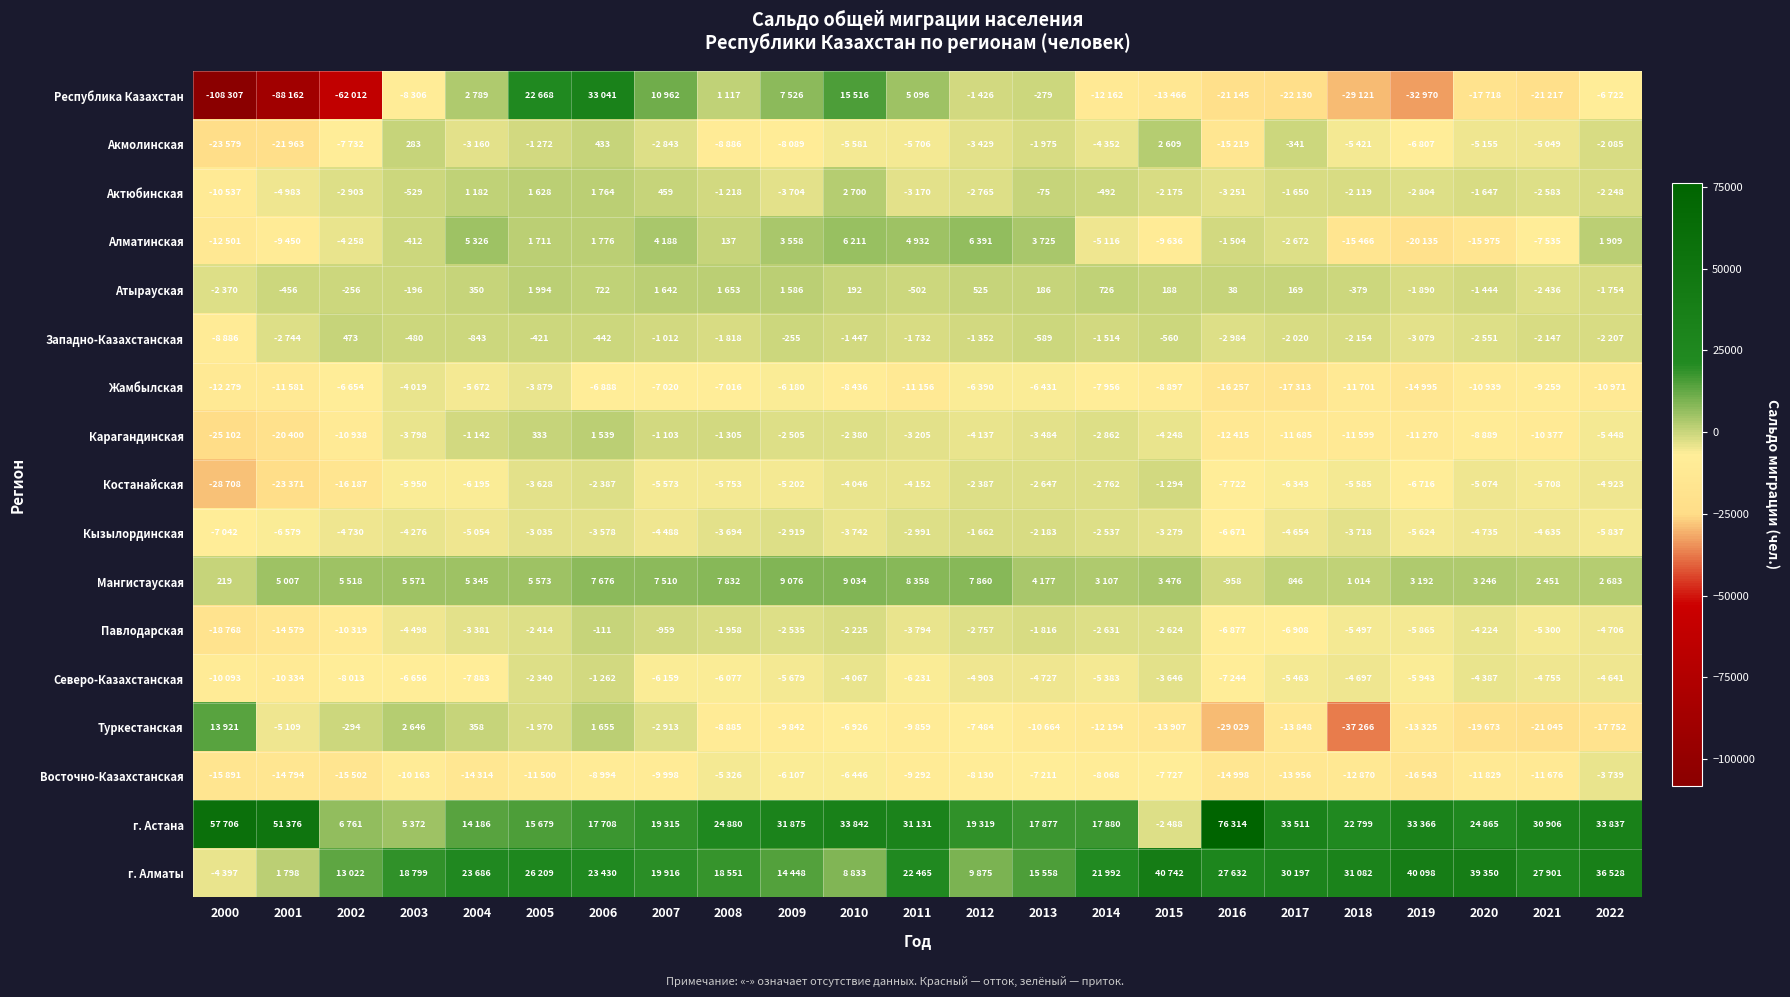

At which category is the sum across all series the highest?

2006